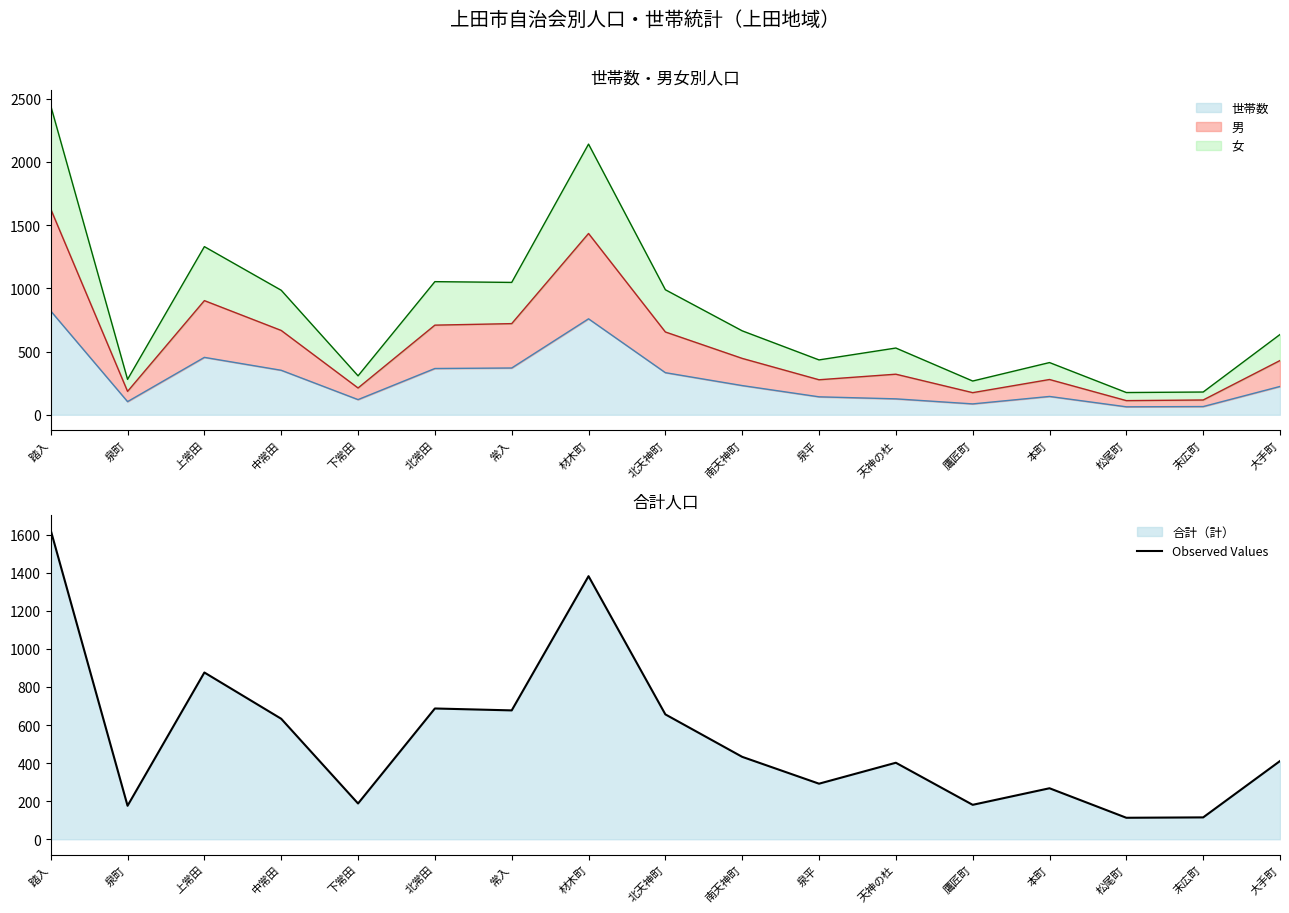

Reading left to right, list all the values displayed in this chart.

1623	176	876	633	188	687	677	1382	656	433	292	402	181	268	113	115	411